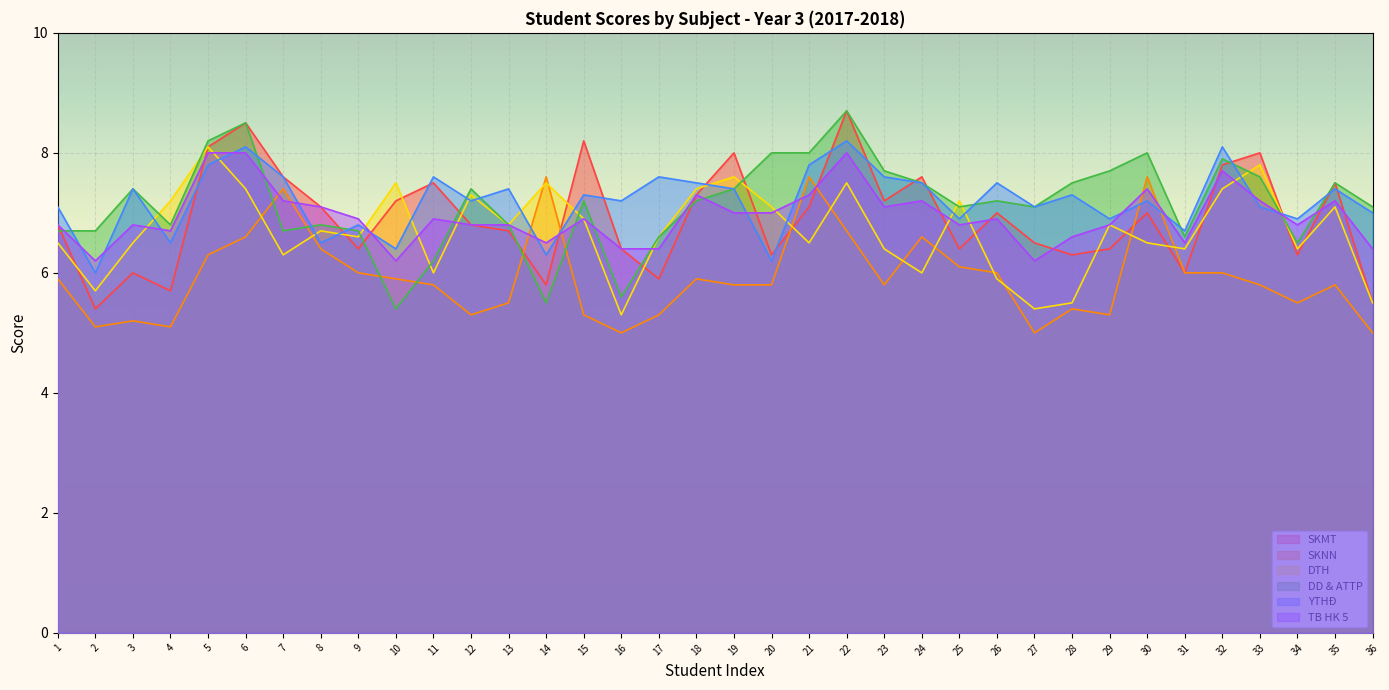

At 30, list the series in order from smallest to largest.

DTH, SKMT, YTHĐ, TB HK 5, SKNN, DD & ATTP